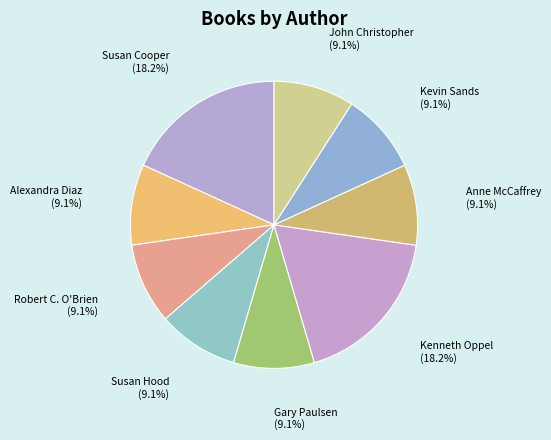

The Robert C. O'Brien slice represents 23% of the pie. True or false?

False